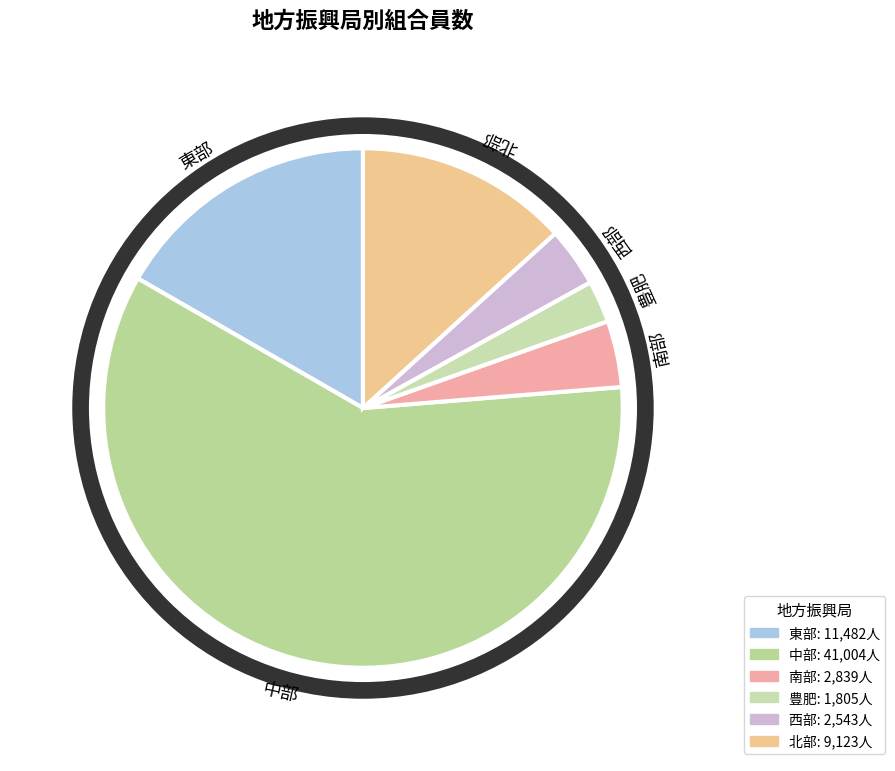

Between 東部 and 中部, which is larger?

中部